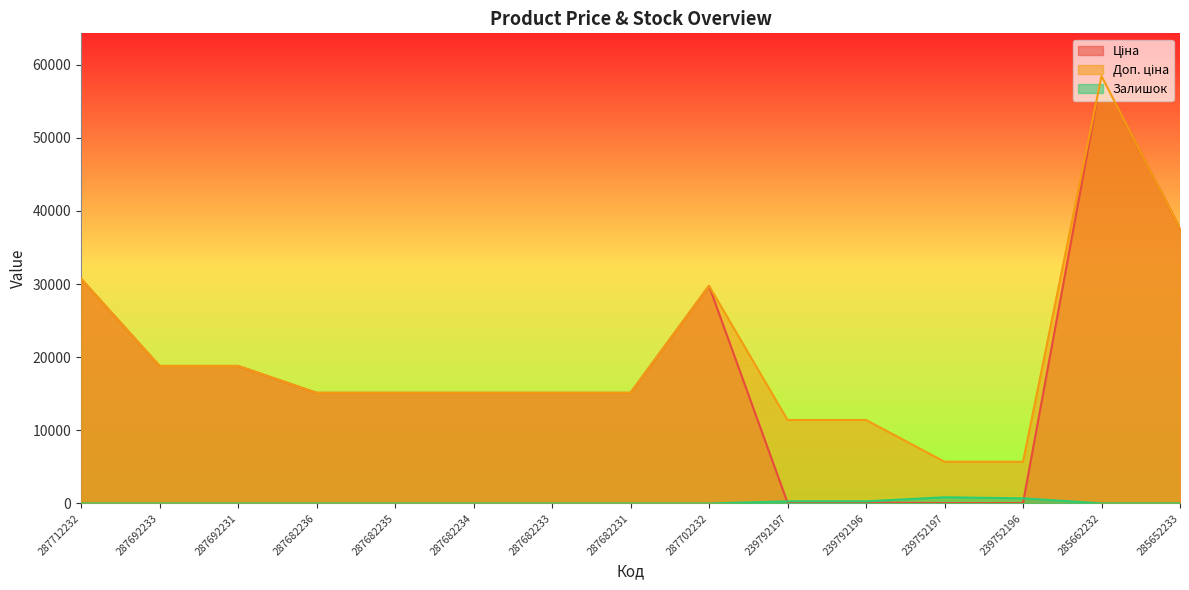

What position from the left is 239752196?

13